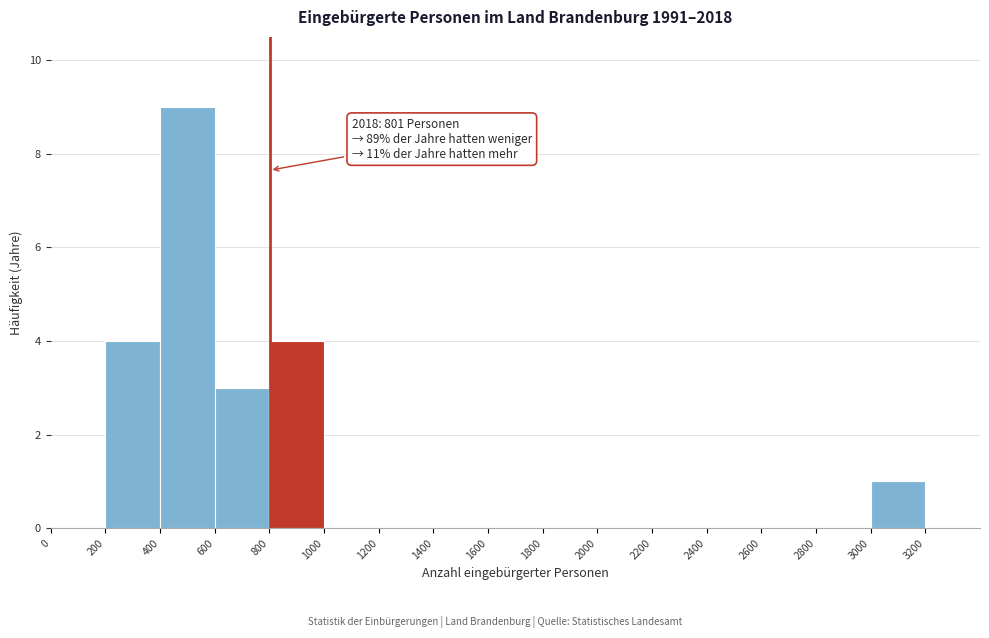

Over which range of the x-axis is the bar tallest?

400 to 600